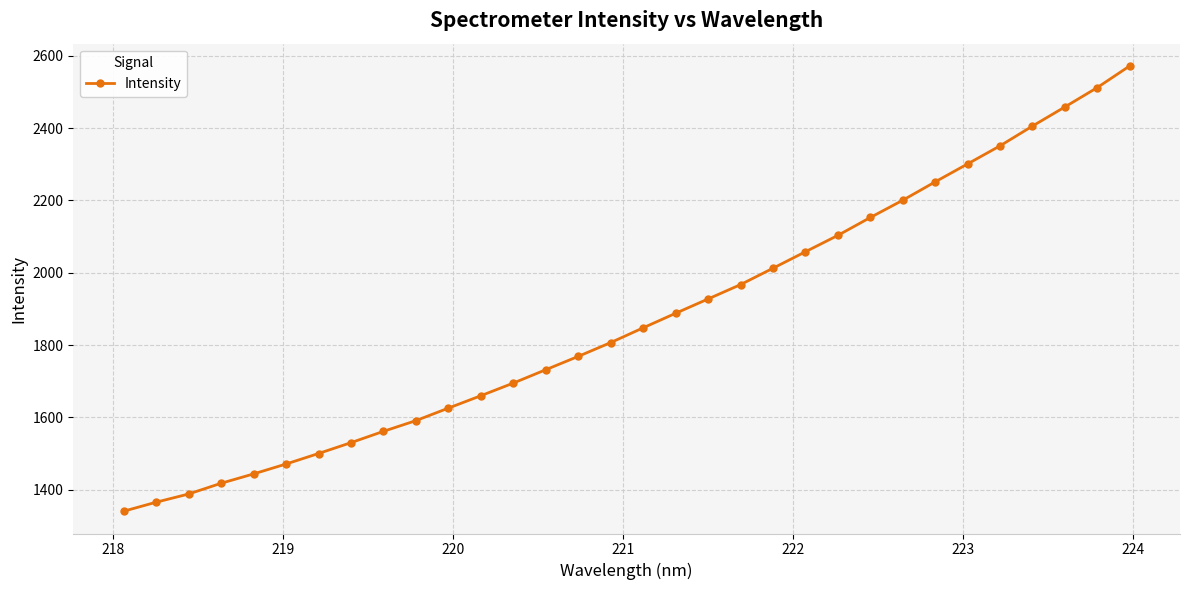

How many categories are shown in the chart?

32